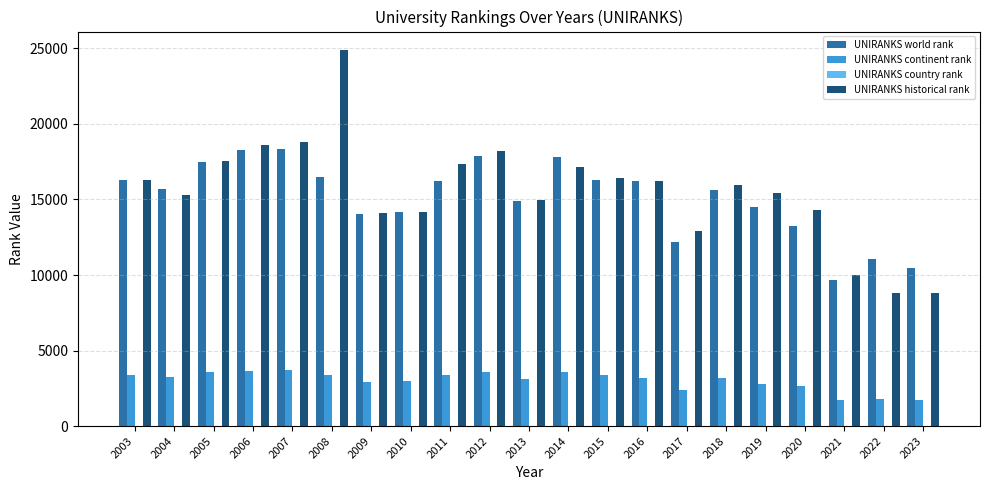

Are the bars horizontal?

No